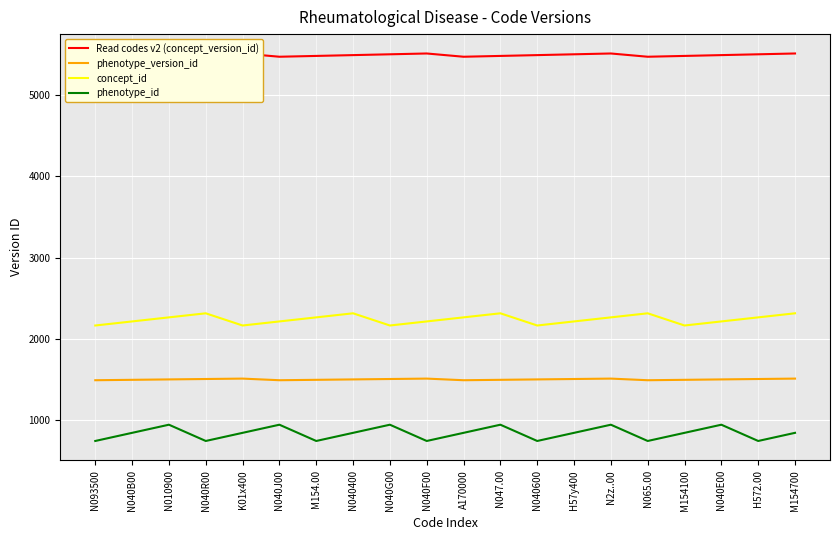

At which category is the sum across all series the highest?

N047.00